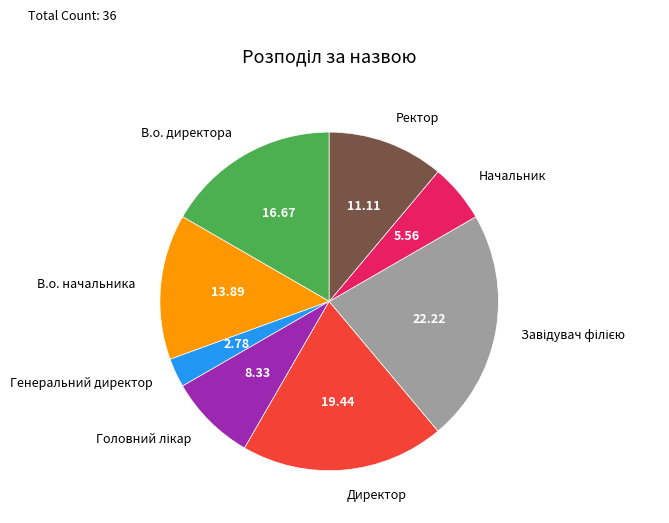

Is there a majority slice in this chart?

No